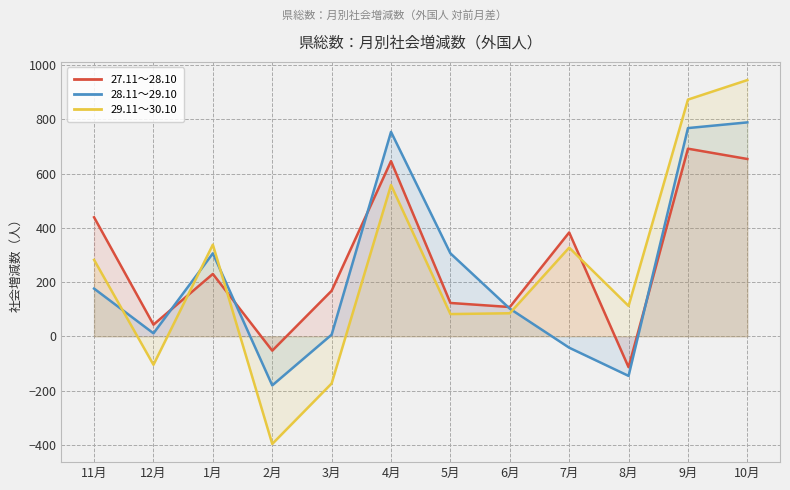

What position from the left is 7月?

9